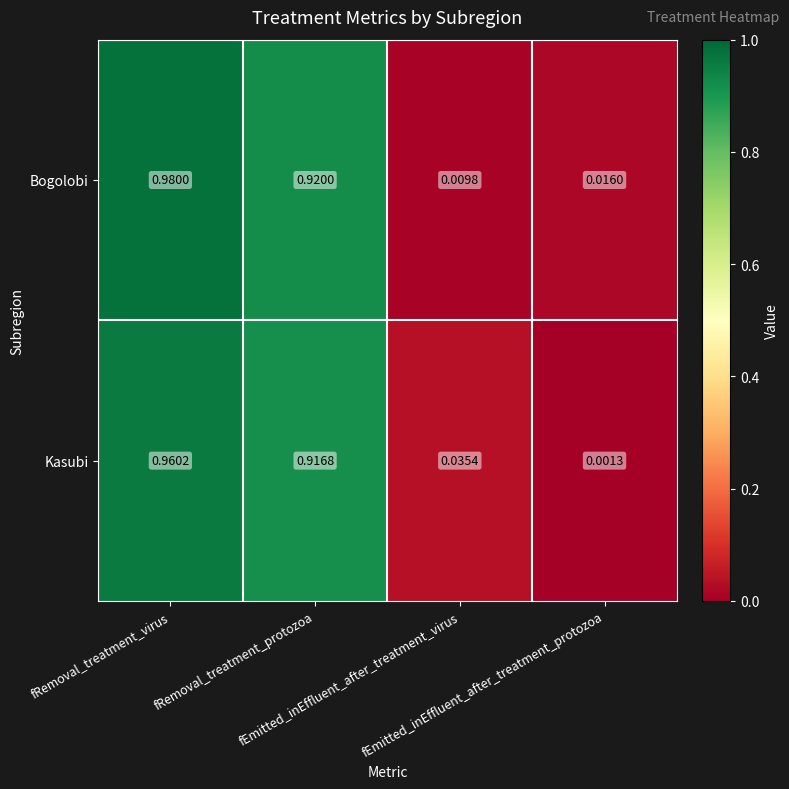

How many data points does each series have?

4